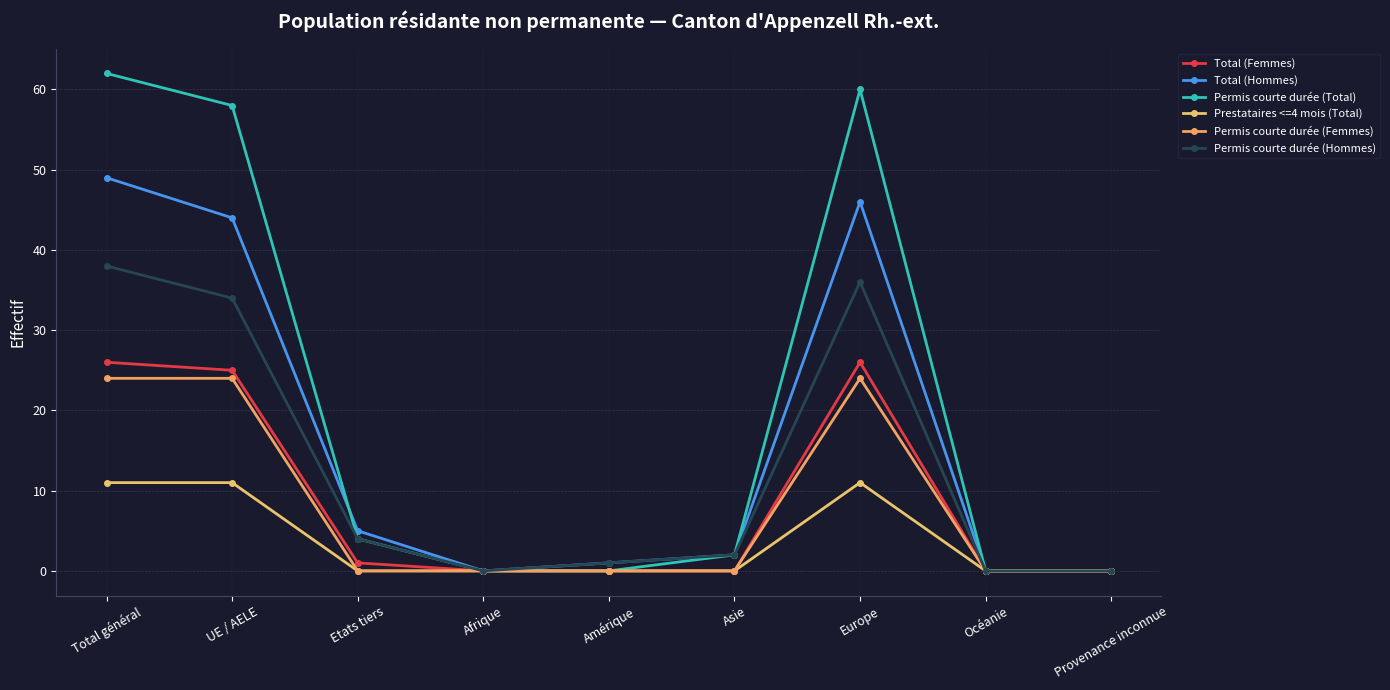

List the series in order of their peak value, lowest first.

Prestataires <=4 mois (Total), Permis courte durée (Femmes), Total (Femmes), Permis courte durée (Hommes), Total (Hommes), Permis courte durée (Total)